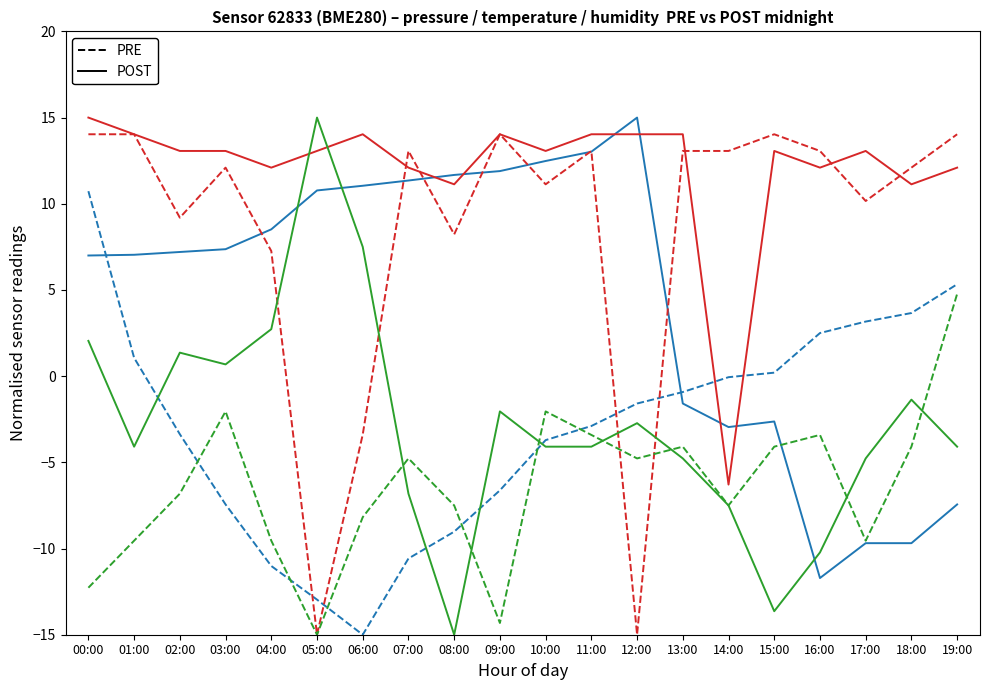

What is the smallest value displayed?

-15.0